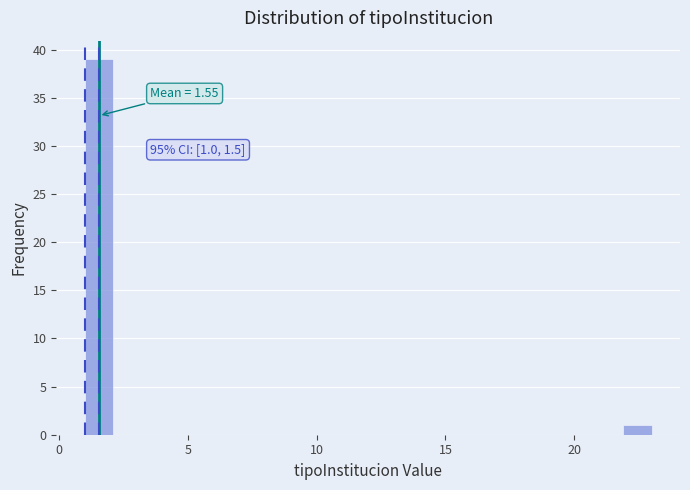

Read against the x-axis, roughly where is the centre of the tallest bar?

1.5